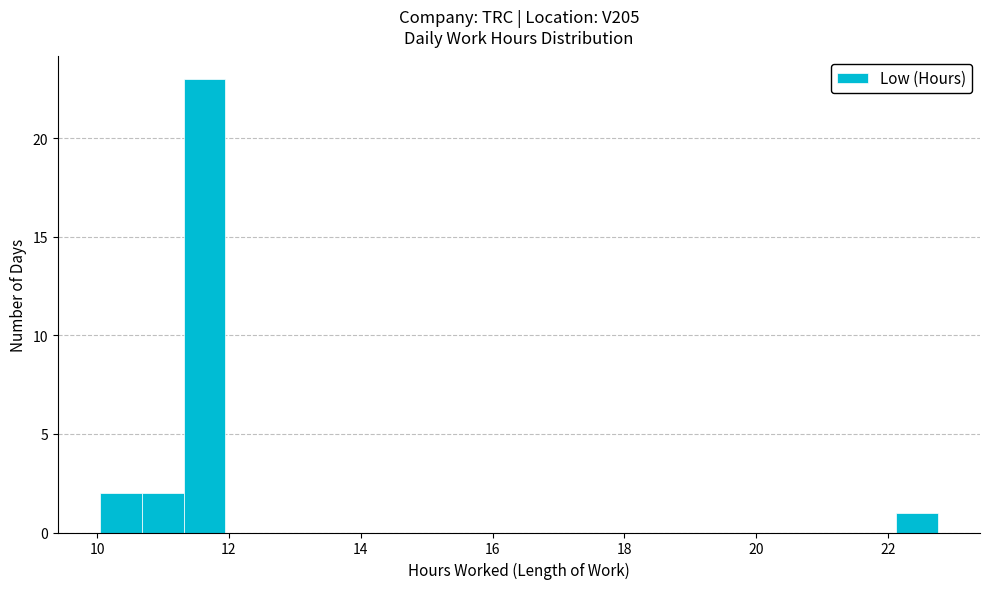

Around what value on the x-axis is the tallest bar? Give the approximate position of its centre, as read against the axis.

11.6